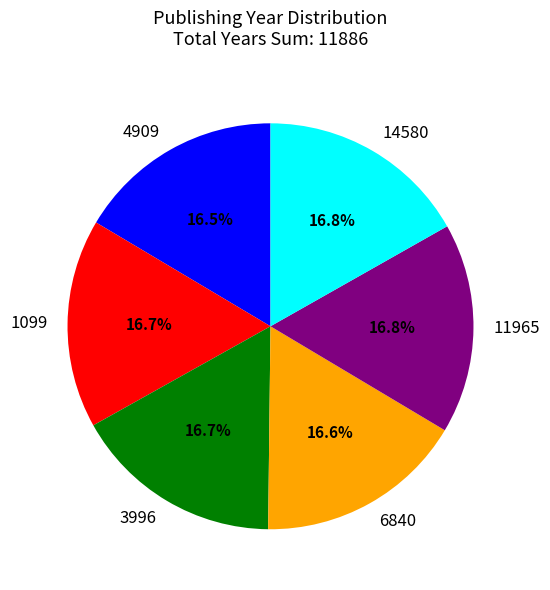

What is the ratio of the value at 3996 to the value at 6840?

1.0